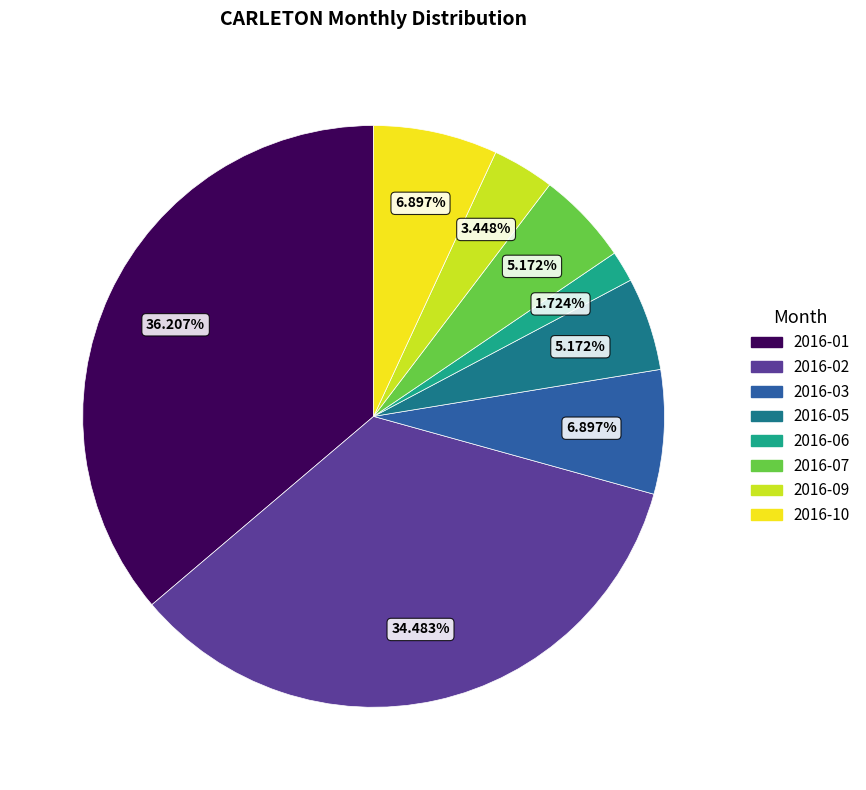

To the nearest percent, what is the average slice percentage?

12%